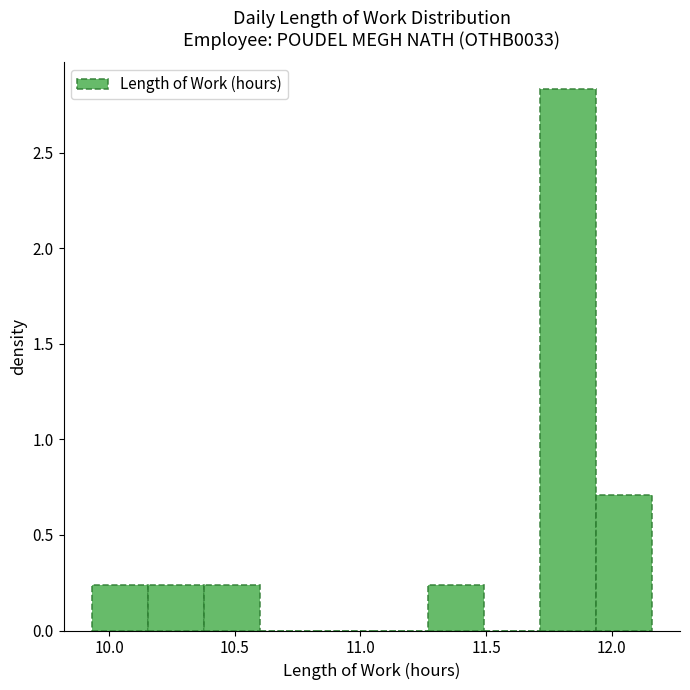

Reading left to right, list every bar in this chart as the range it spans on the x-axis followed by its height. Neither the bar edges nor the heights are printed on the chart, so give them approximately, as read against the axes.

9.95 to 10.15: 0.25
10.15 to 10.40: 0.25
10.40 to 10.60: 0.25
10.60 to 10.80: 0
10.80 to 11.05: 0
11.05 to 11.25: 0
11.25 to 11.50: 0.25
11.50 to 11.70: 0
11.70 to 11.95: 2.85
11.95 to 12.15: 0.70